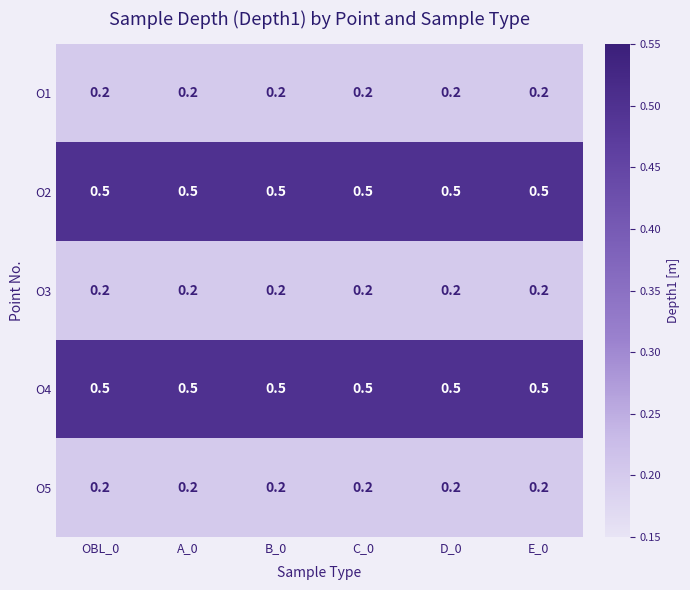

What is the greatest value displayed?

0.5